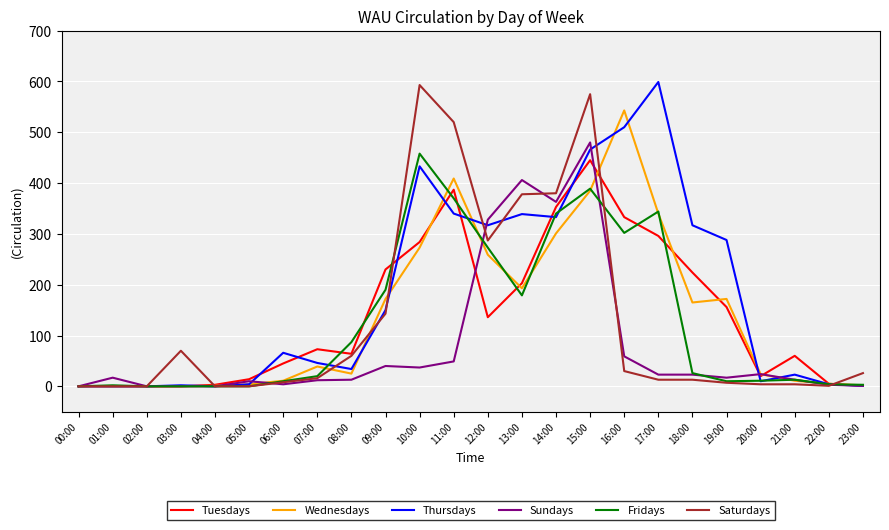

At which label does Saturdays reach its peak?

10:00